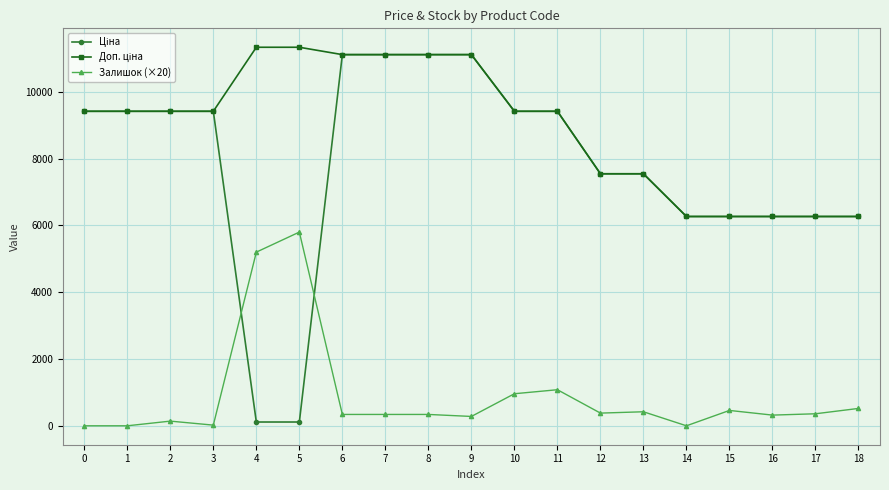

How many categories are shown in the chart?

19